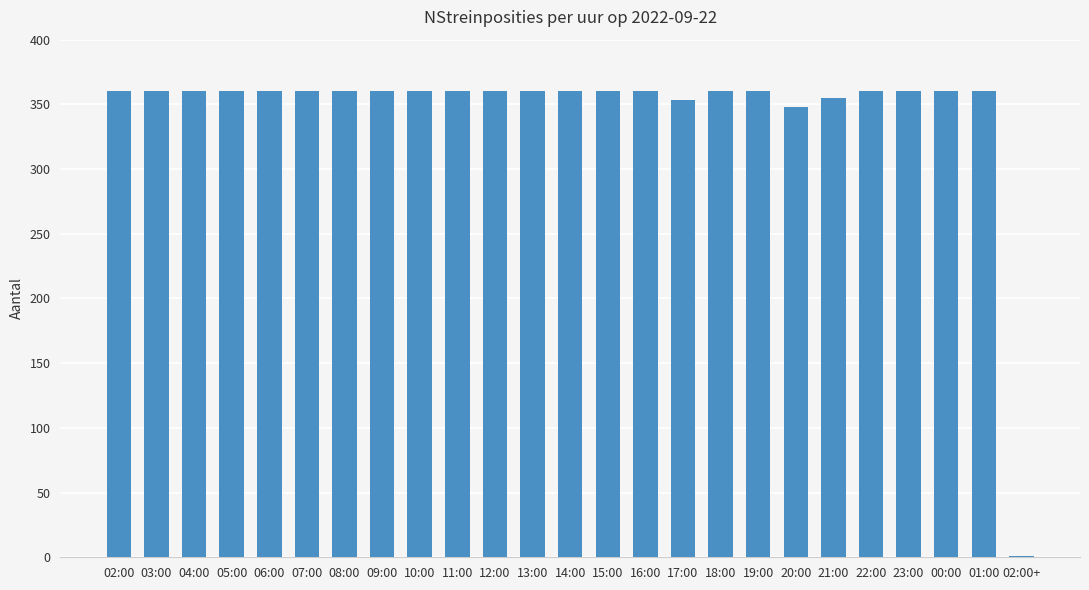

What is the ratio of the value at 08:00 to the value at 10:00?

1.0